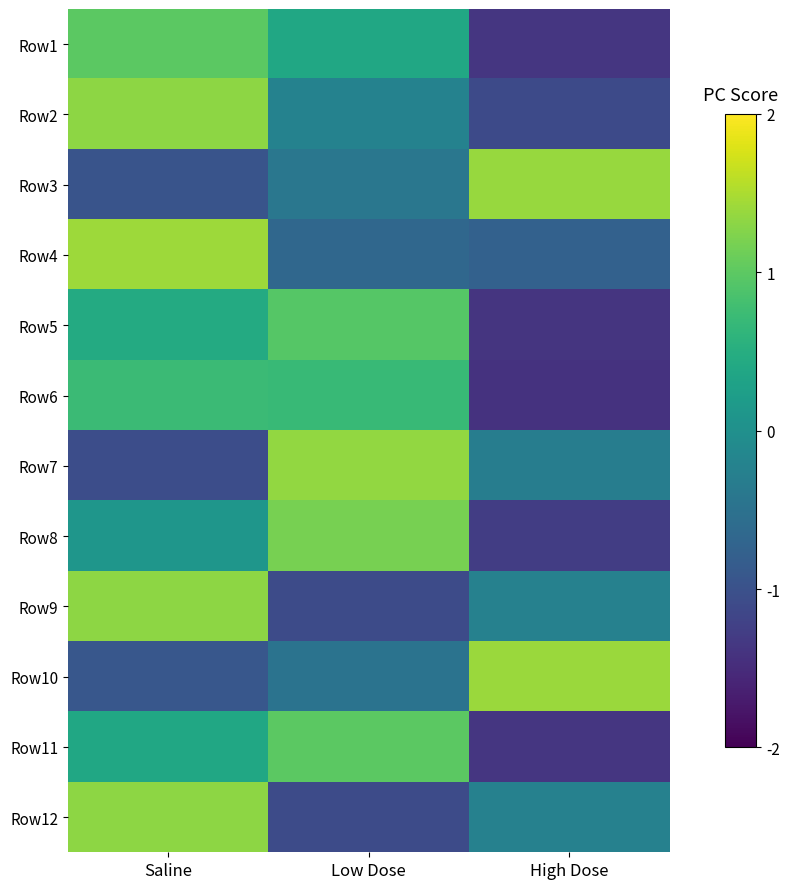

Reading left to right, list all the values displayed in this chart.

Row1: Saline=1.0	Low Dose=0.4	High Dose=-1.4
Row2: Saline=1.3	Low Dose=-0.2	High Dose=-1.1
Row3: Saline=-1.0	Low Dose=-0.4	High Dose=1.4
Row4: Saline=1.4	Low Dose=-0.7	High Dose=-0.8
Row5: Saline=0.4	Low Dose=0.9	High Dose=-1.4
Row6: Saline=0.7	Low Dose=0.7	High Dose=-1.4
Row7: Saline=-1.0	Low Dose=1.3	High Dose=-0.3
Row8: Saline=0.1	Low Dose=1.2	High Dose=-1.3
Row9: Saline=1.3	Low Dose=-1.1	High Dose=-0.2
Row10: Saline=-0.9	Low Dose=-0.5	High Dose=1.4
Row11: Saline=0.4	Low Dose=1.0	High Dose=-1.4
Row12: Saline=1.3	Low Dose=-1.1	High Dose=-0.2